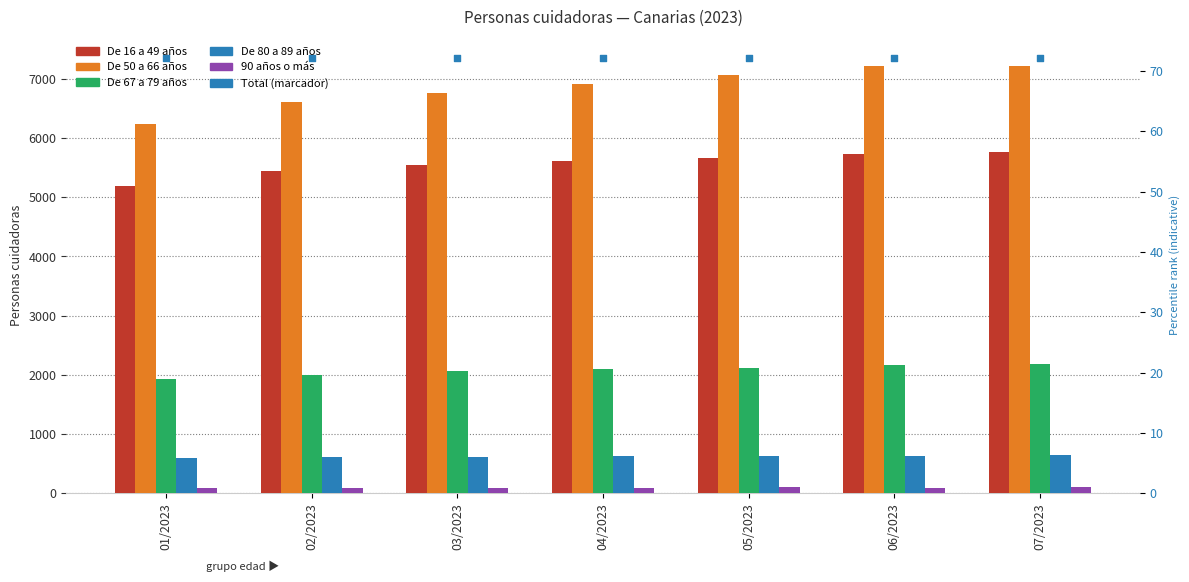

Which series has the widest spread of Y values?

De 50 a 66 años